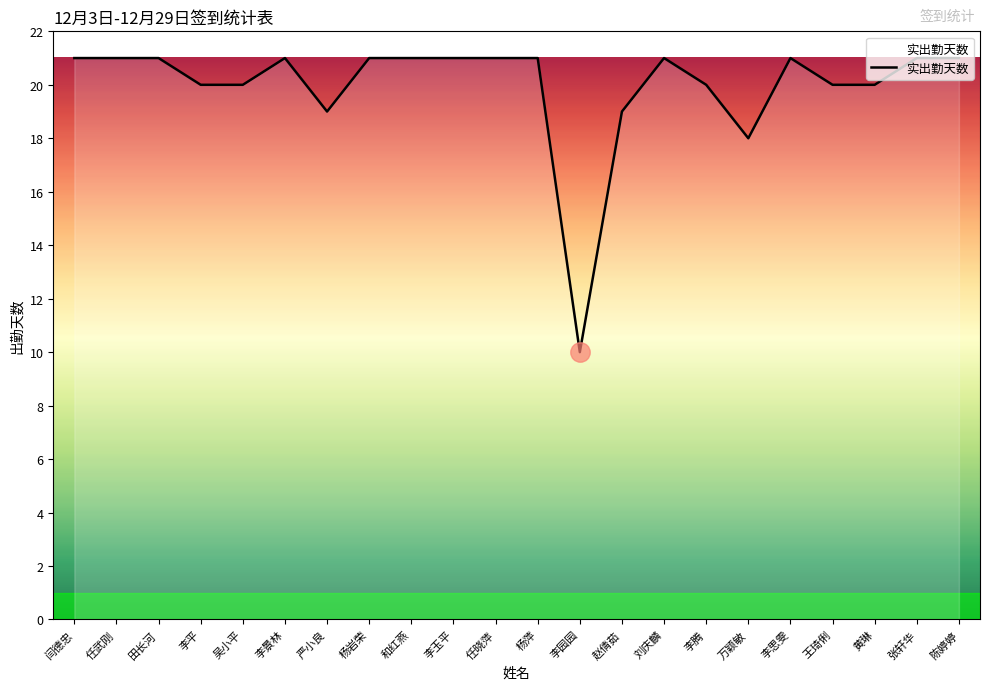

What is the ratio of the value at 黄琳 to the value at 万颖敏?

1.1